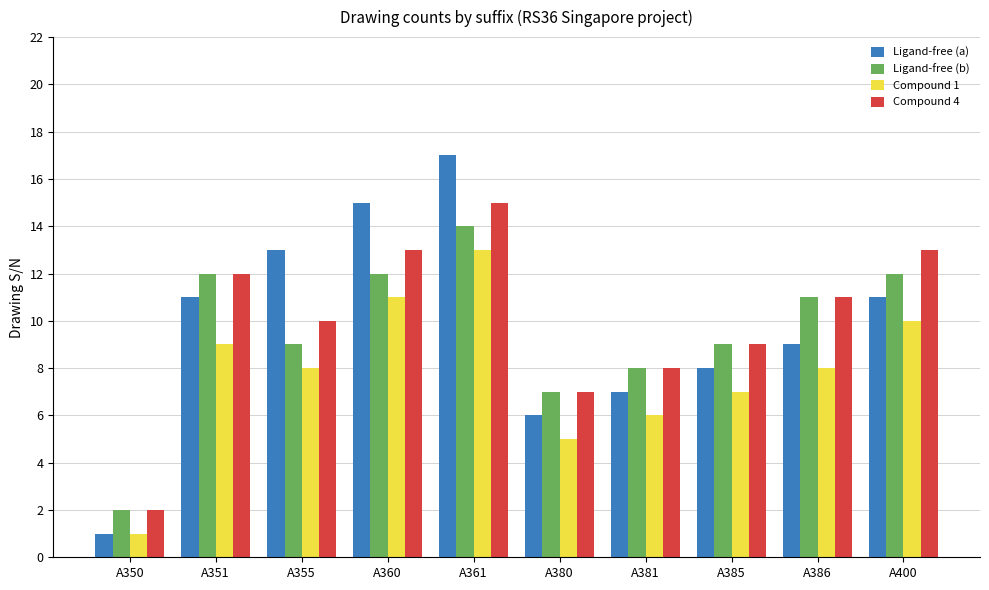

Reading left to right, transcribe all the data shown in this chart.

Ligand-free (a): A350=1	A351=11	A355=13	A360=15	A361=17	A380=6	A381=7	A385=8	A386=9	A400=11
Ligand-free (b): A350=2	A351=12	A355=9	A360=12	A361=14	A380=7	A381=8	A385=9	A386=11	A400=12
Compound 1: A350=1	A351=9	A355=8	A360=11	A361=13	A380=5	A381=6	A385=7	A386=8	A400=10
Compound 4: A350=2	A351=12	A355=10	A360=13	A361=15	A380=7	A381=8	A385=9	A386=11	A400=13